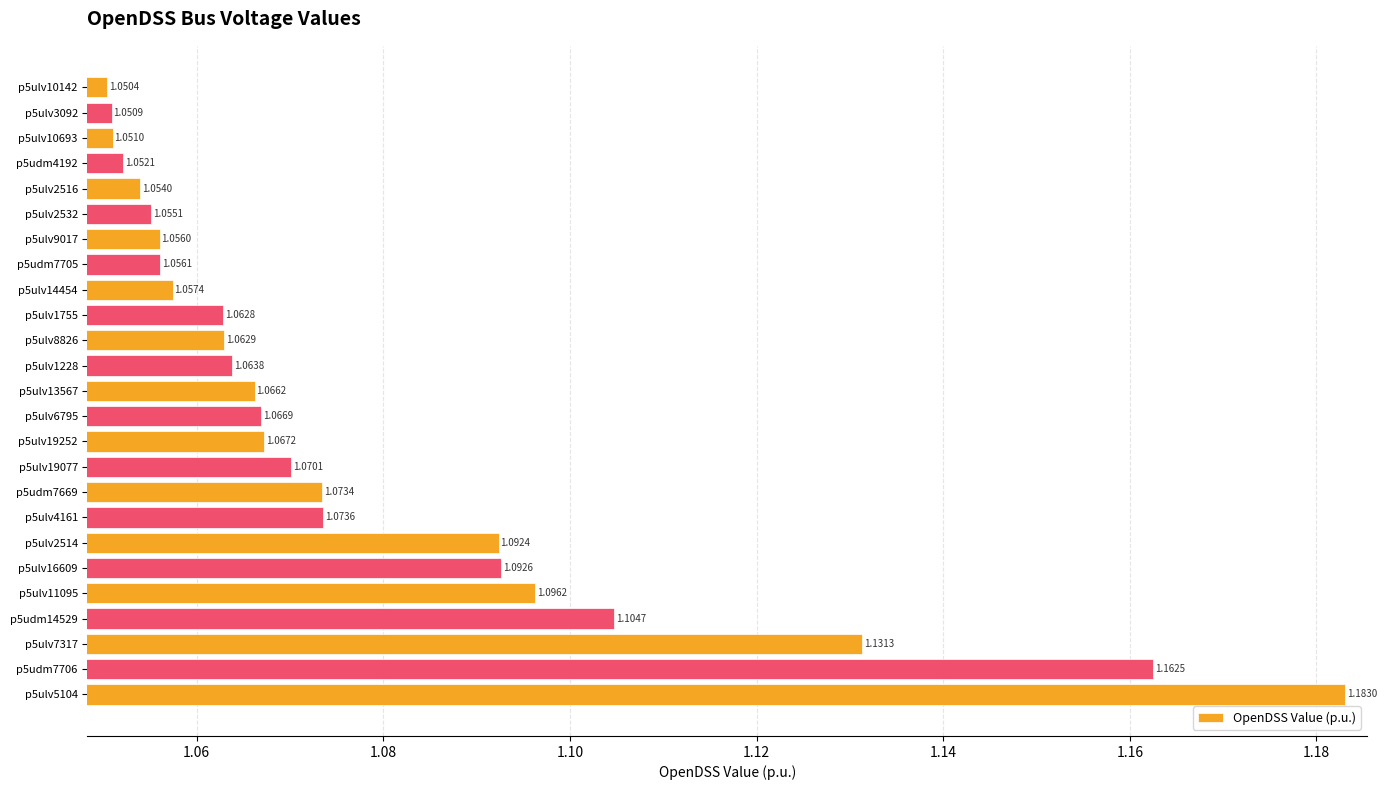

Rank the categories by value from lowest to highest.

p5ulv10142, p5ulv3092, p5ulv10693, p5udm4192, p5ulv2516, p5ulv2532, p5ulv9017, p5udm7705, p5ulv14454, p5ulv1755, p5ulv8826, p5ulv1228, p5ulv13567, p5ulv6795, p5ulv19252, p5ulv19077, p5udm7669, p5ulv4161, p5ulv2514, p5ulv16609, p5ulv11095, p5udm14529, p5ulv7317, p5udm7706, p5ulv5104